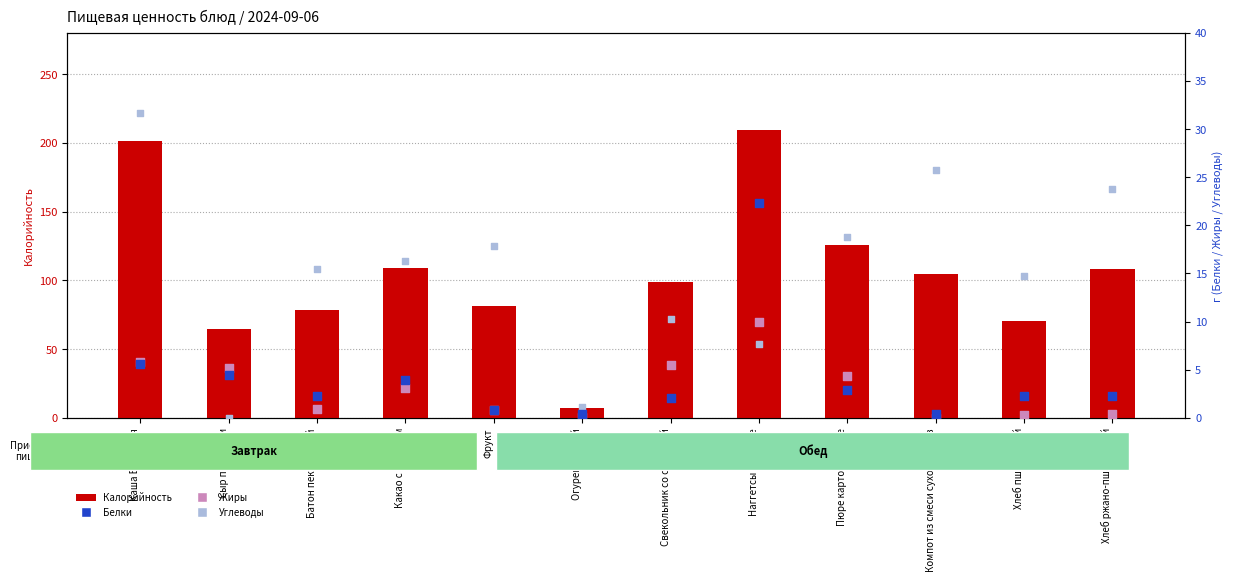

Which series contains the highest Y value?

Калорийность